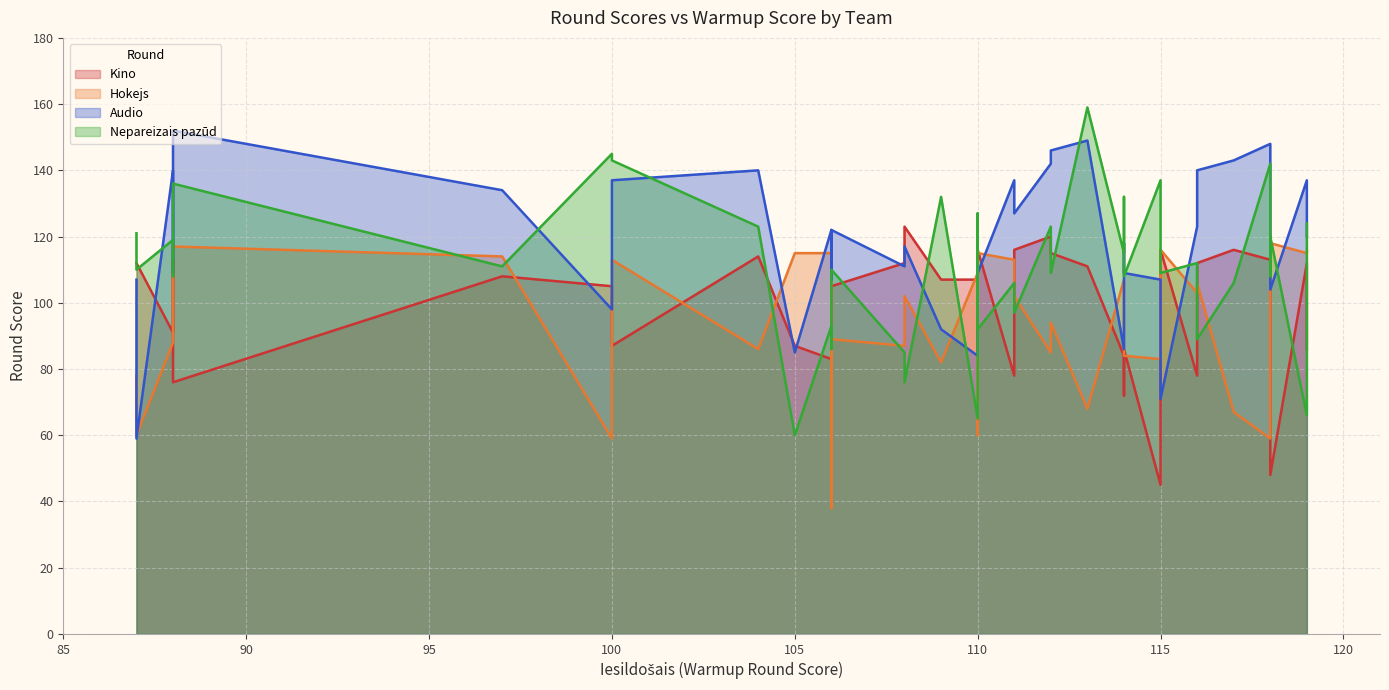

Does the chart have visible grid lines?

Yes